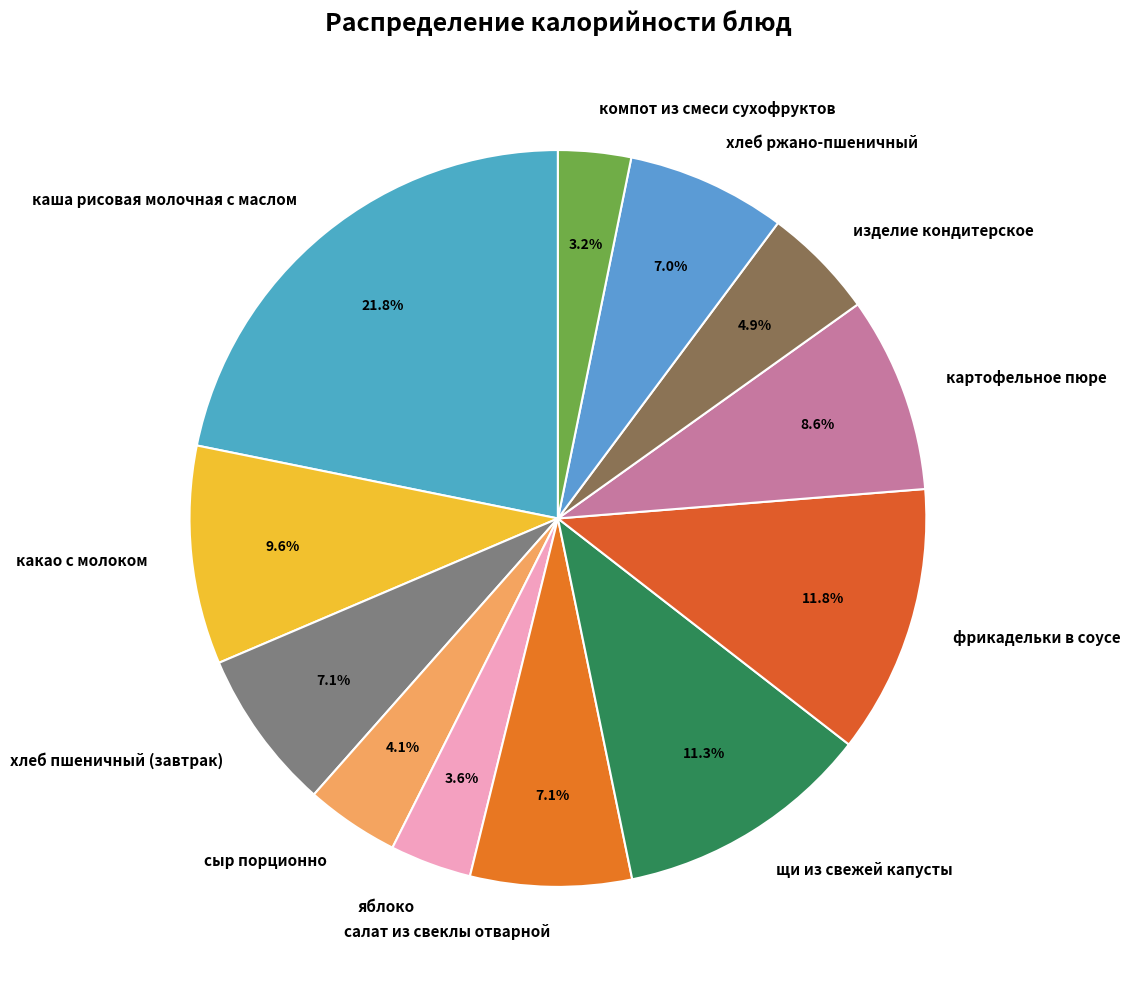

Is изделие кондитерское the majority of the pie?

No